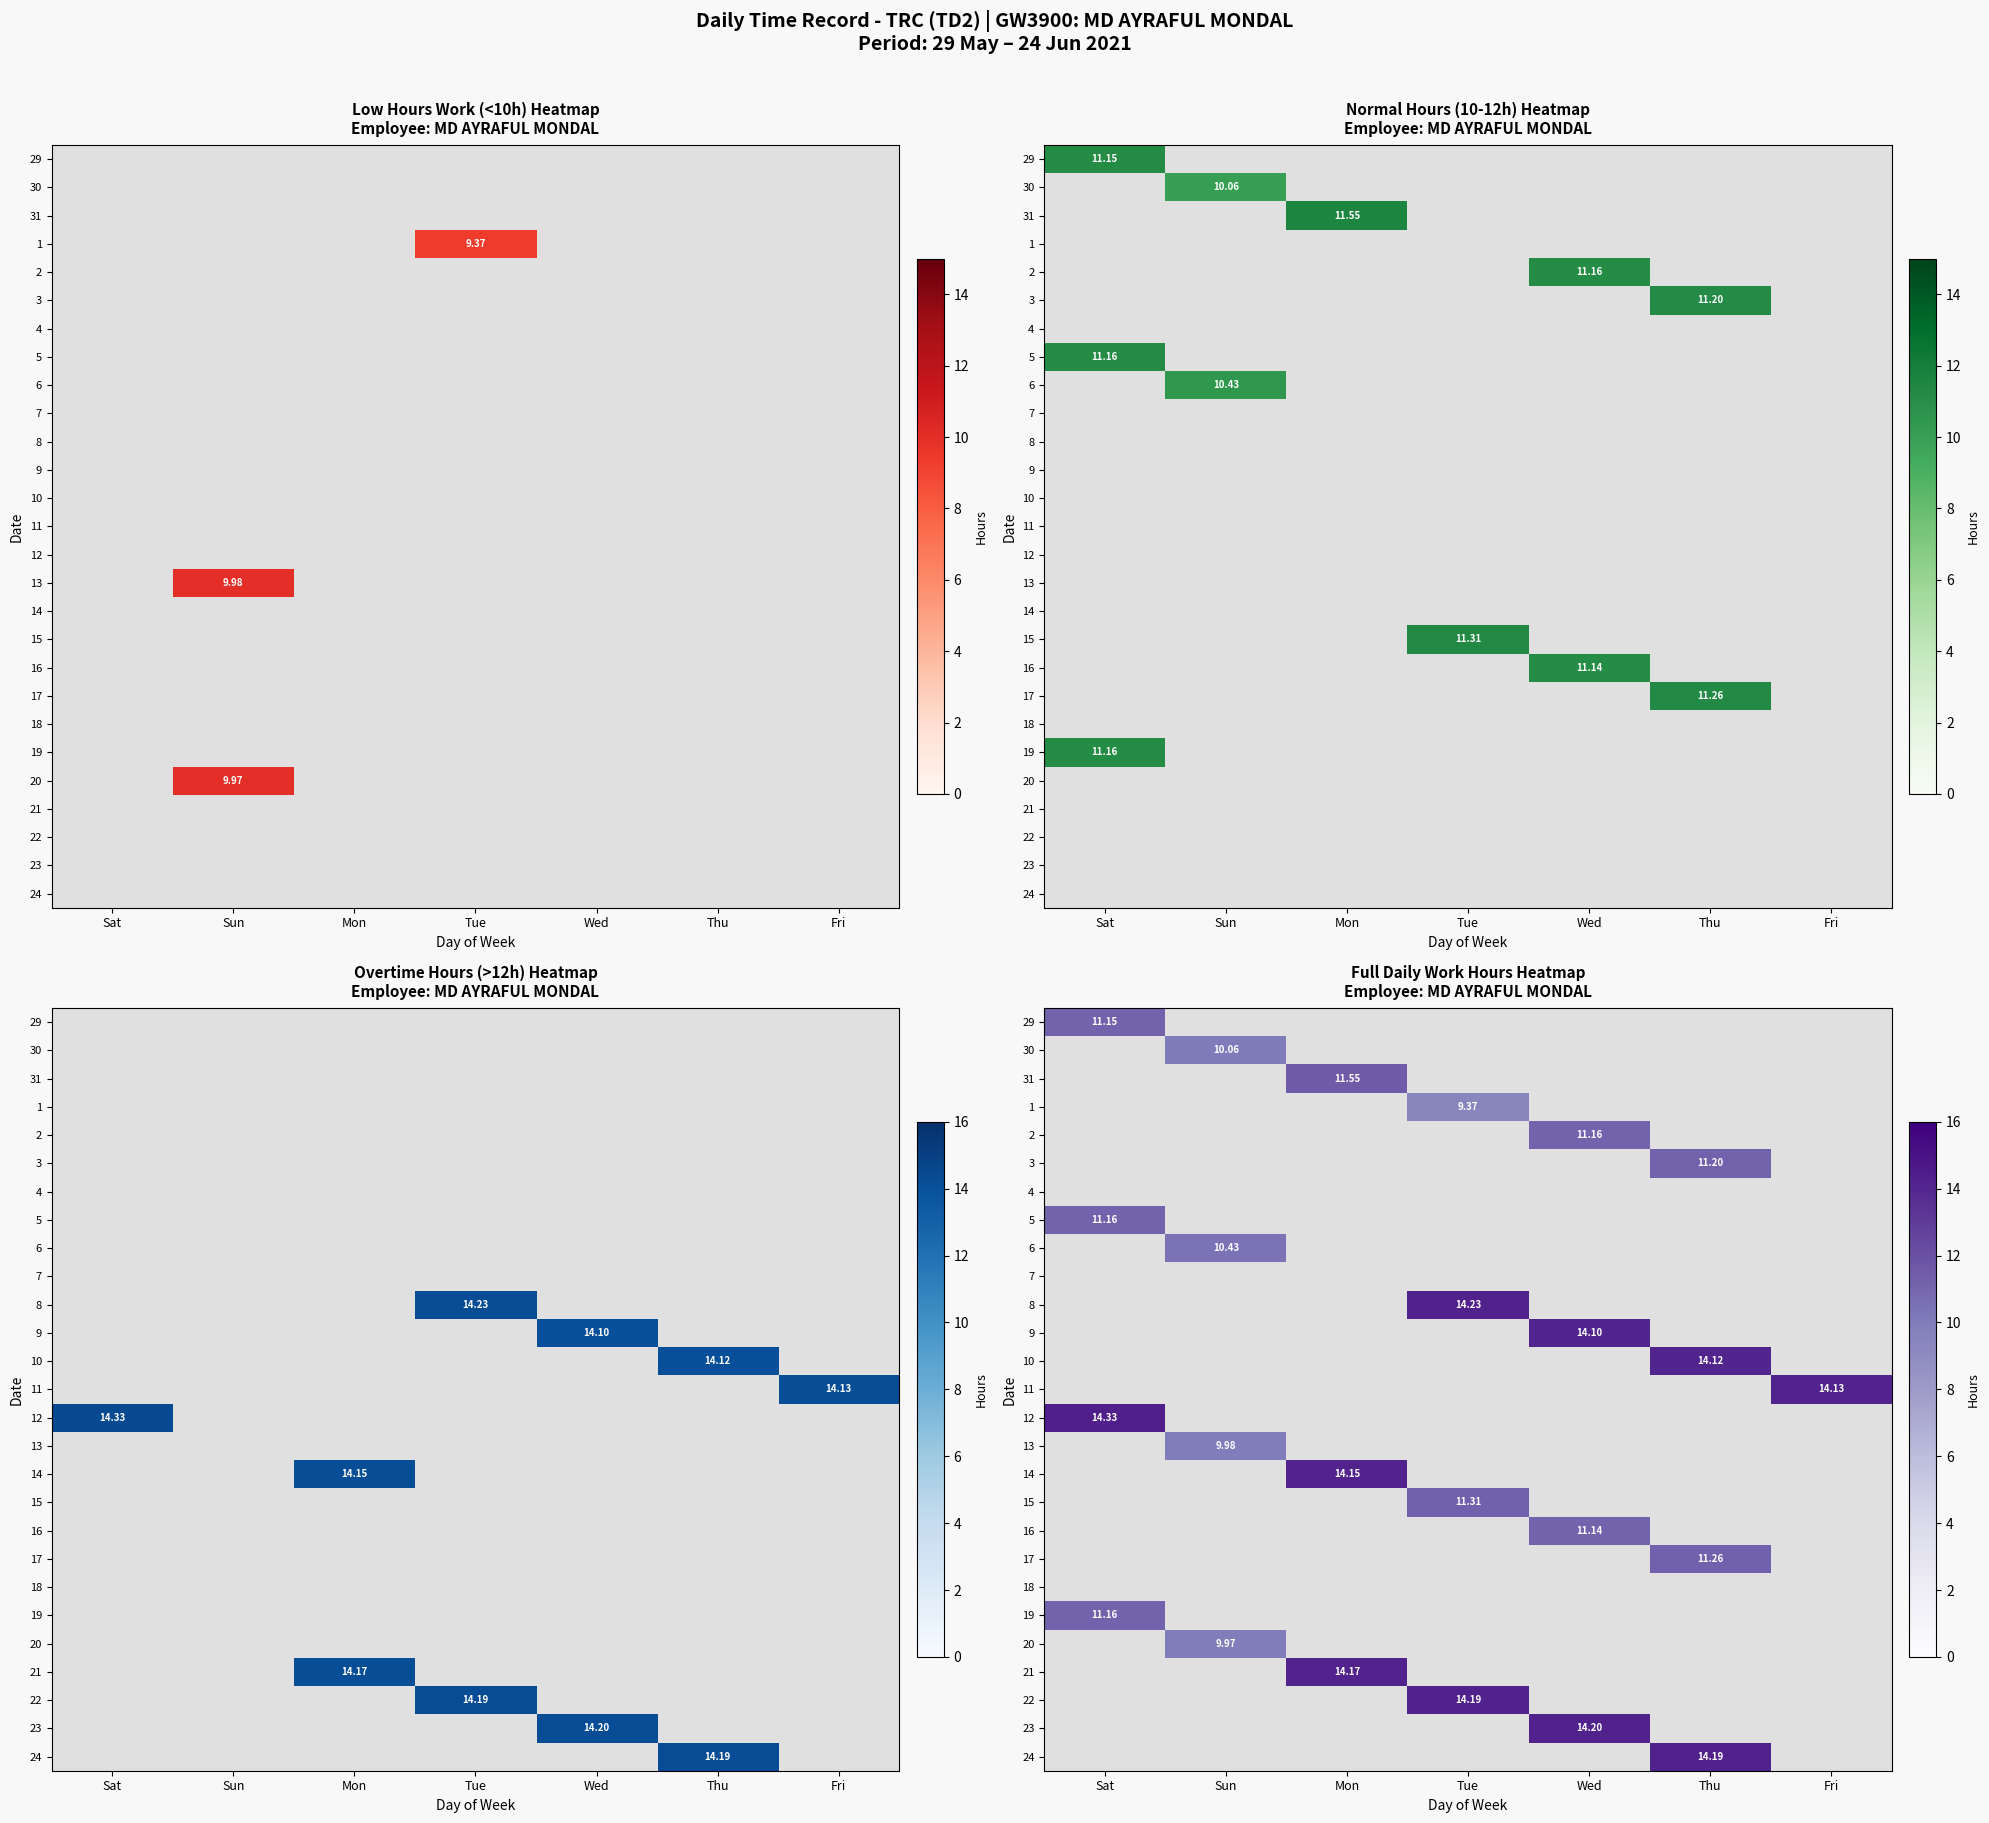

At which label does 1 first exceed 9?

Tue